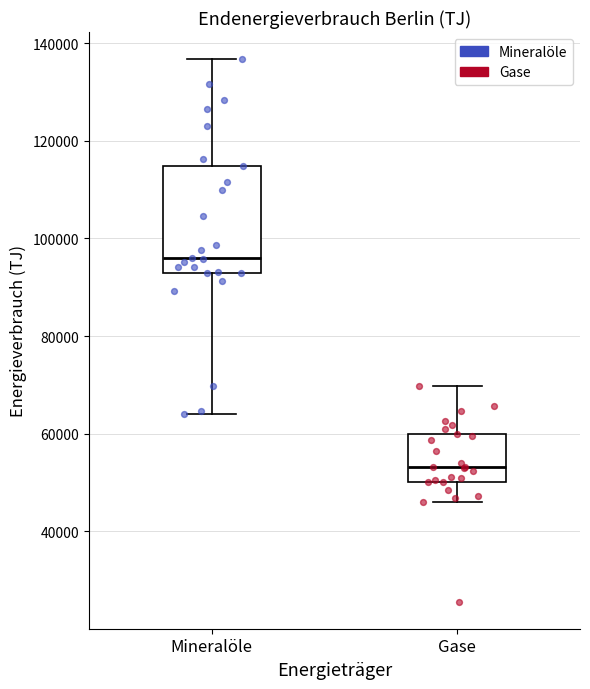

Where does the lower whisker of the box for Mineralöle end on the y-axis? The values are not printed on the chart, so give them approximately, as read against the axis.

64000